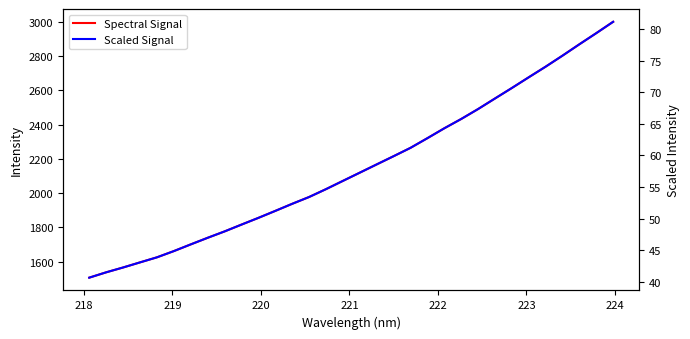

True or false: Scaled Signal and Spectral Signal intersect in this chart.

False